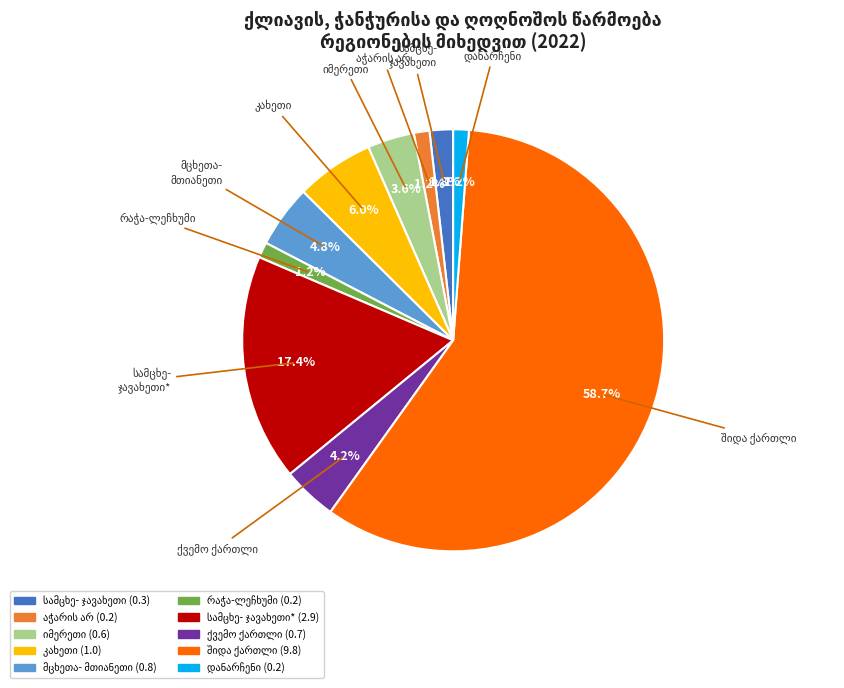

Is there any slice that represents more than half of the pie?

Yes